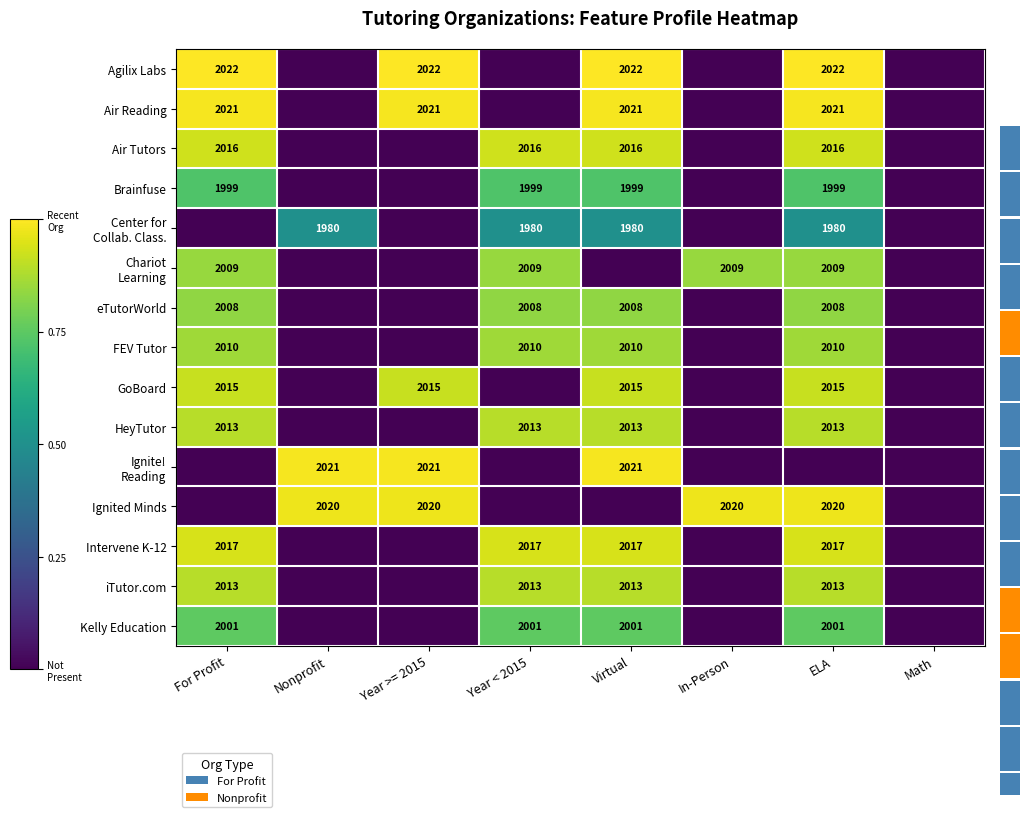

The value of FEV Tutor at Virtual is 1180. True or false?

False